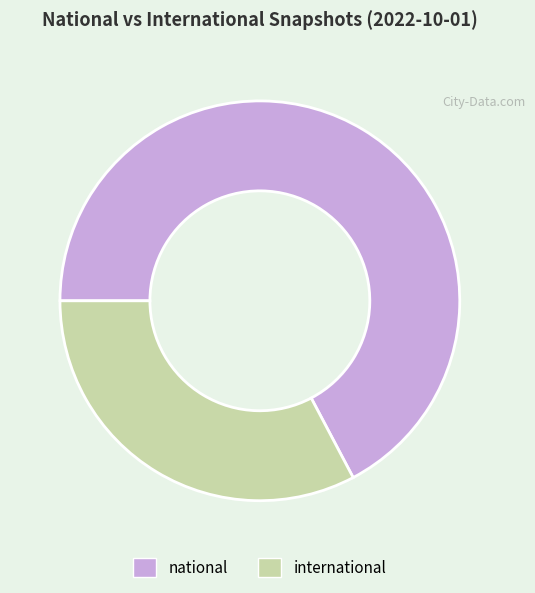

Which category has the smallest portion of the pie?

international